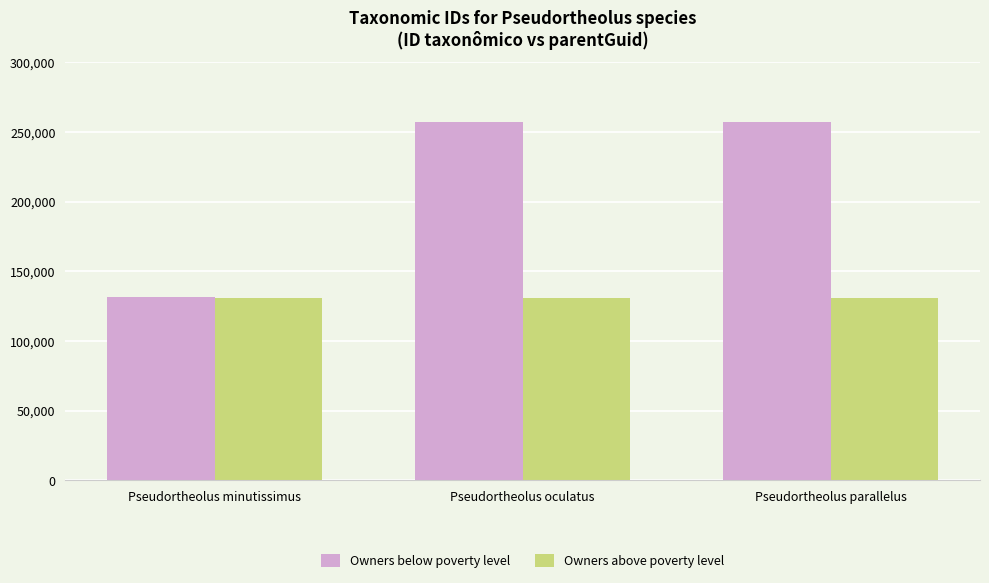

How many distinct data groups are displayed?

2